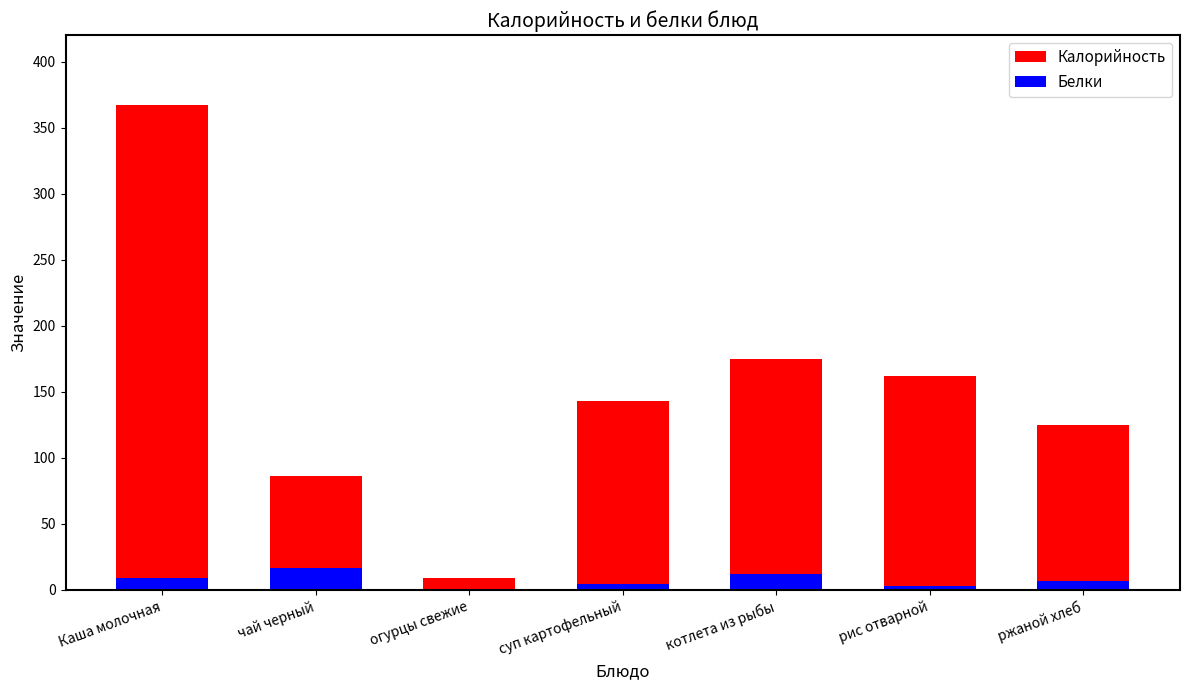

What is the highest value of the Калорийность series?

366.8